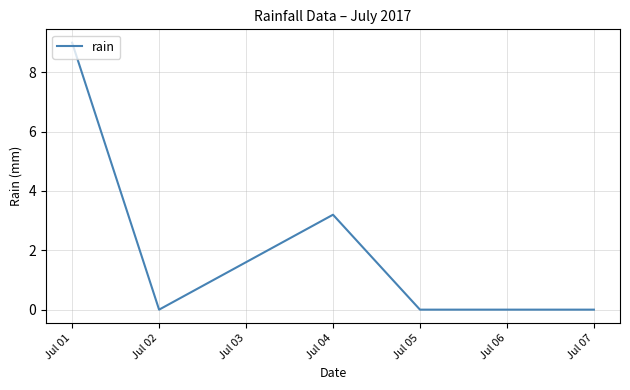

What is the maximum value shown in the chart?

9.0